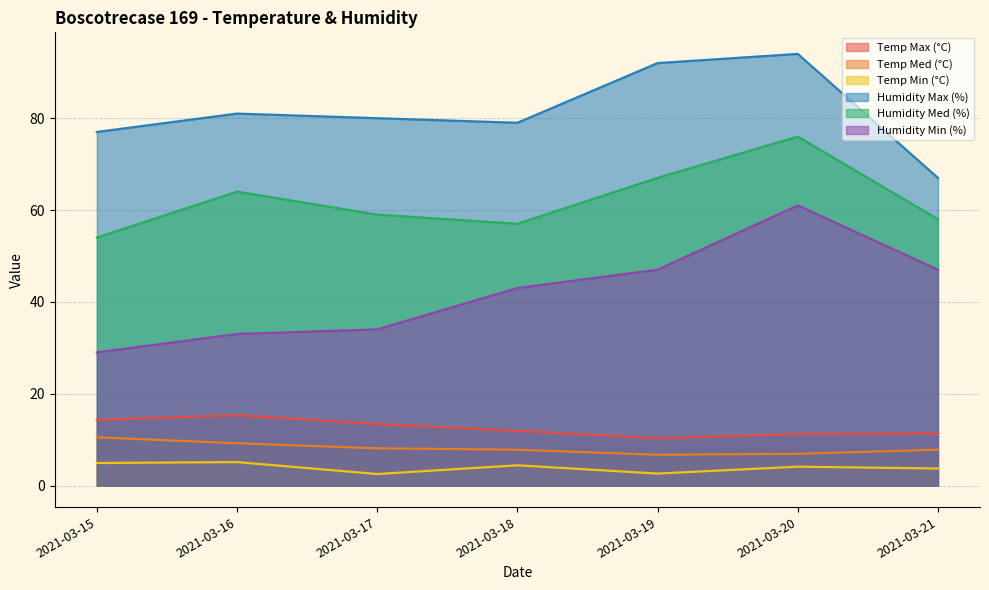

What is the minimum value for Temp Med (°C)?

6.7